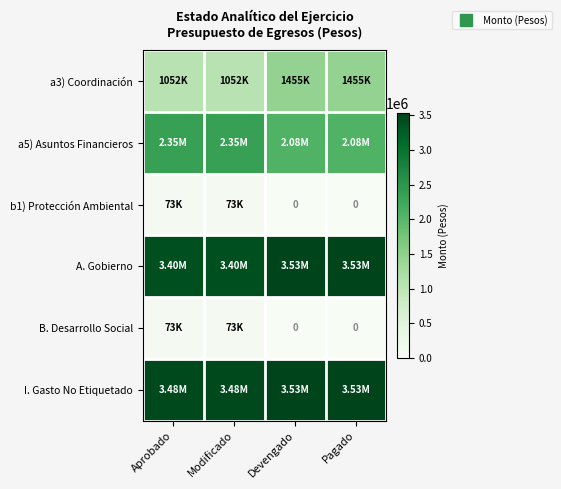

Which has a higher value, Aprobado or Modificado?

Aprobado